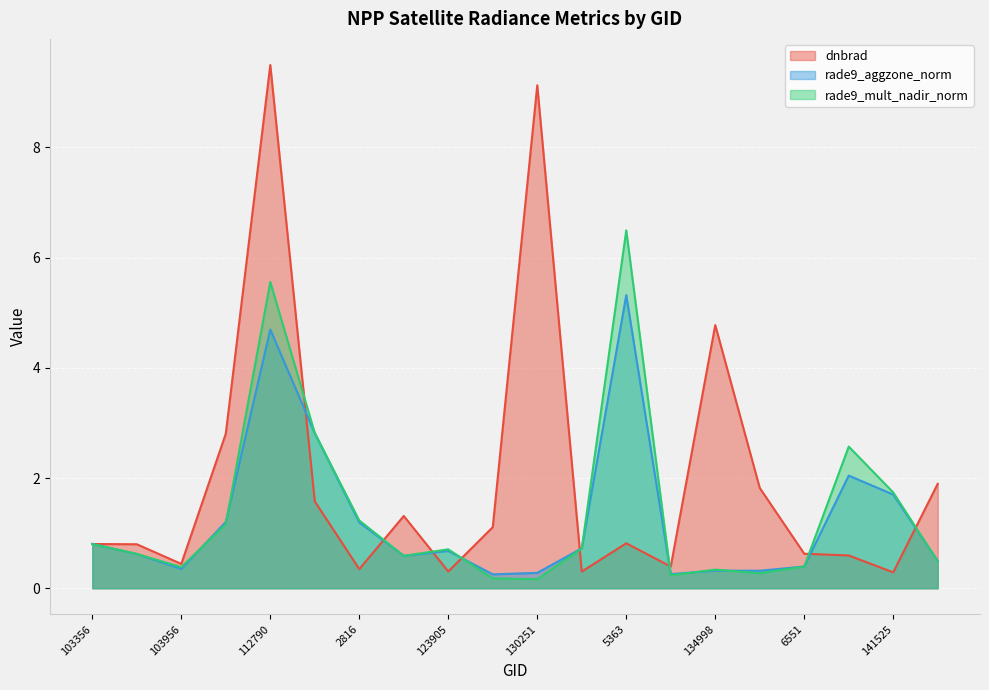

What is the label of the 6th point from the left?

113299